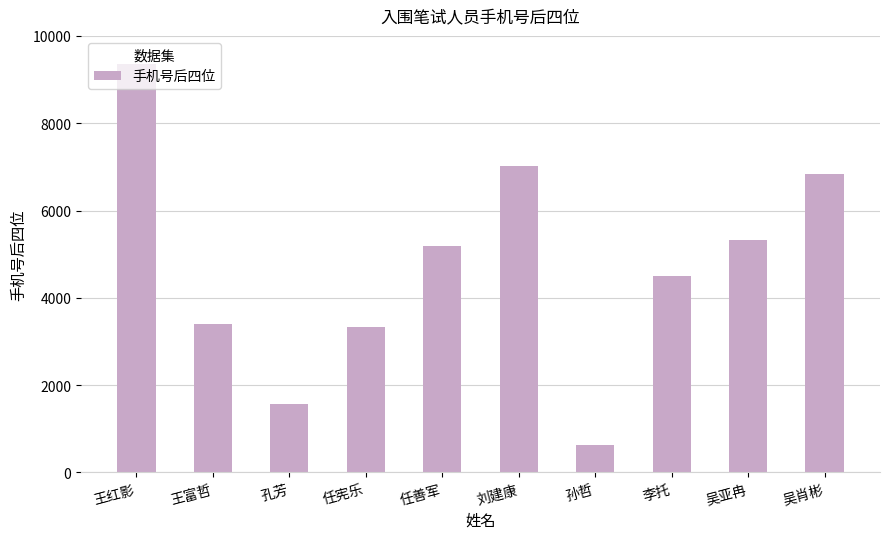

Reading right to left, transcribe all the data shown in this chart.

6836	5313	4503	621	7013	5192	3324	1573	3393	9365